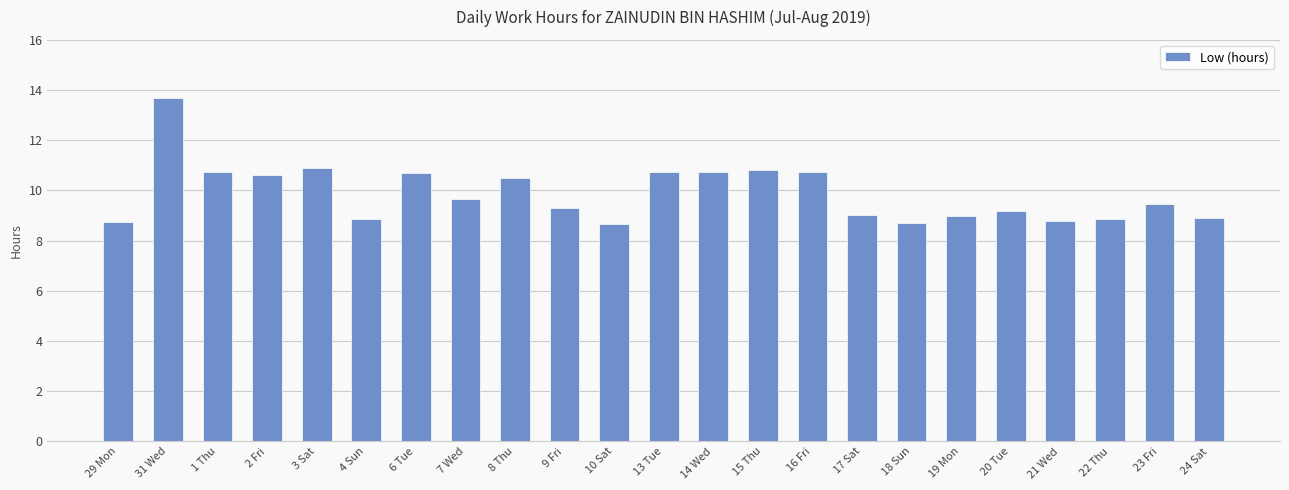

Which category has the highest value across all series?

31 Wed